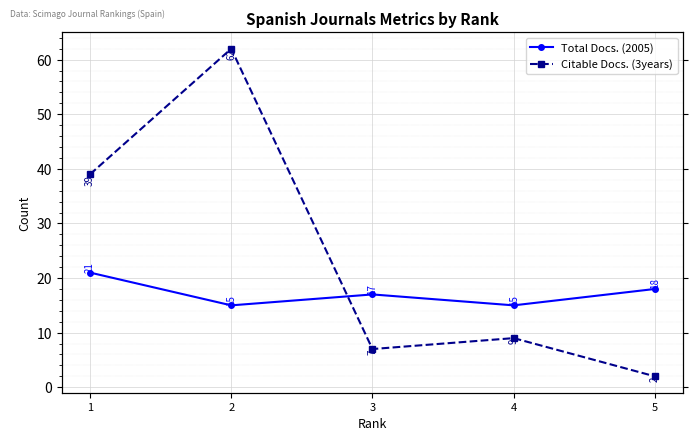

How many intersections are there between Total Docs. (2005) and Citable Docs. (3years)?

1